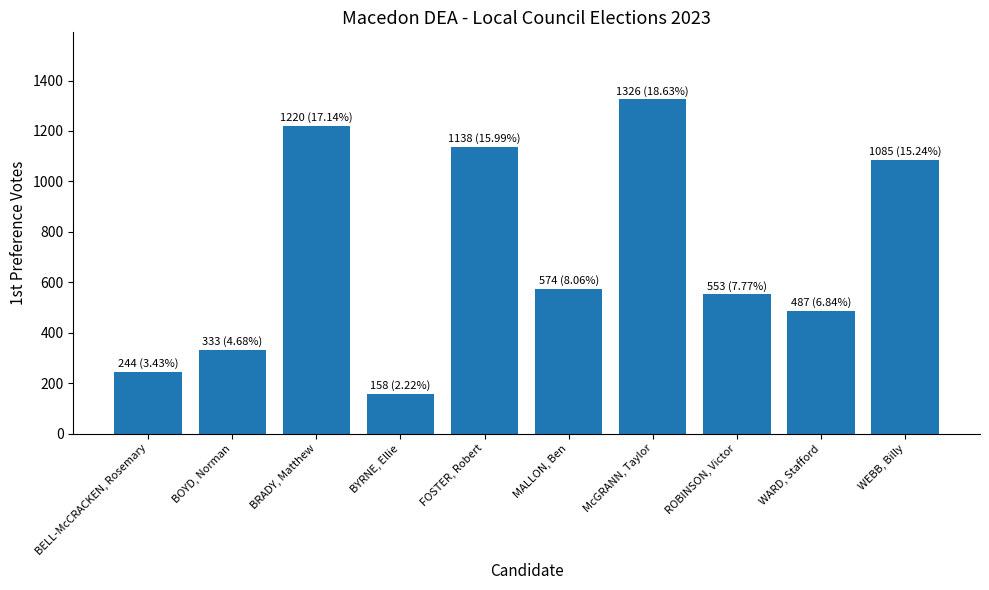

What is the average value?

712